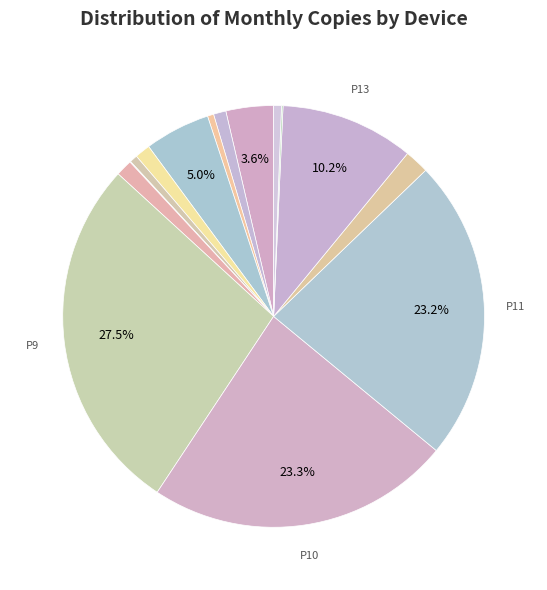

To the nearest percent, what is the average slice percentage?

7%